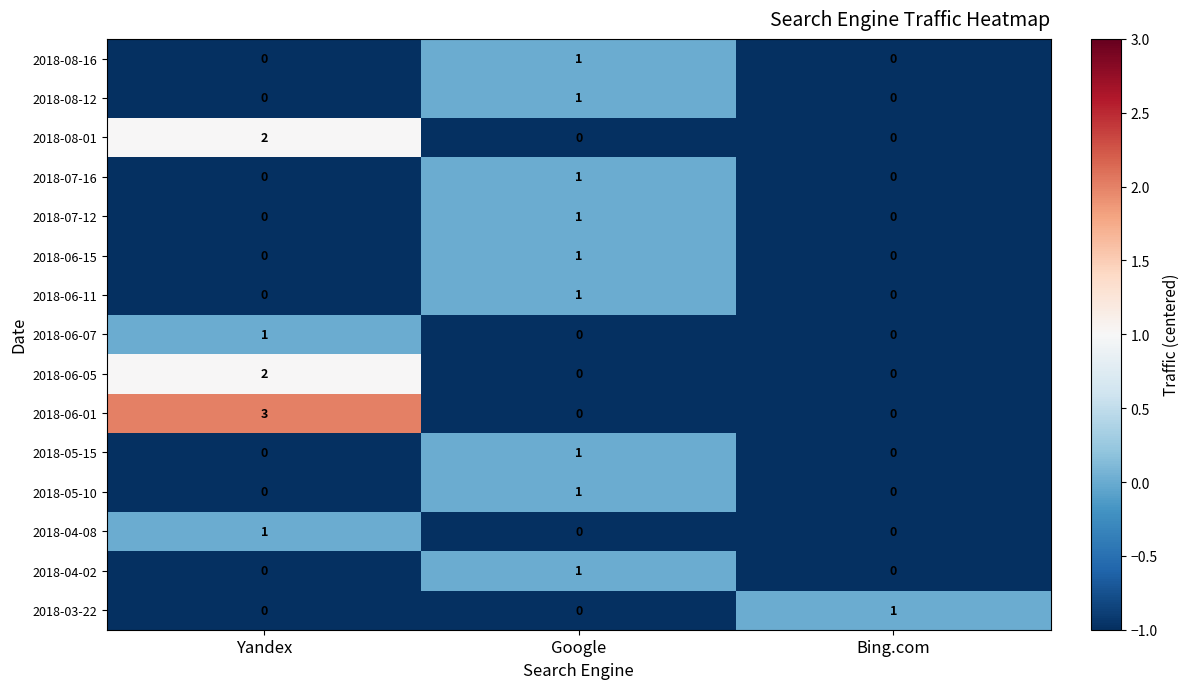

Which series has the largest total across all categories?

2018-06-01